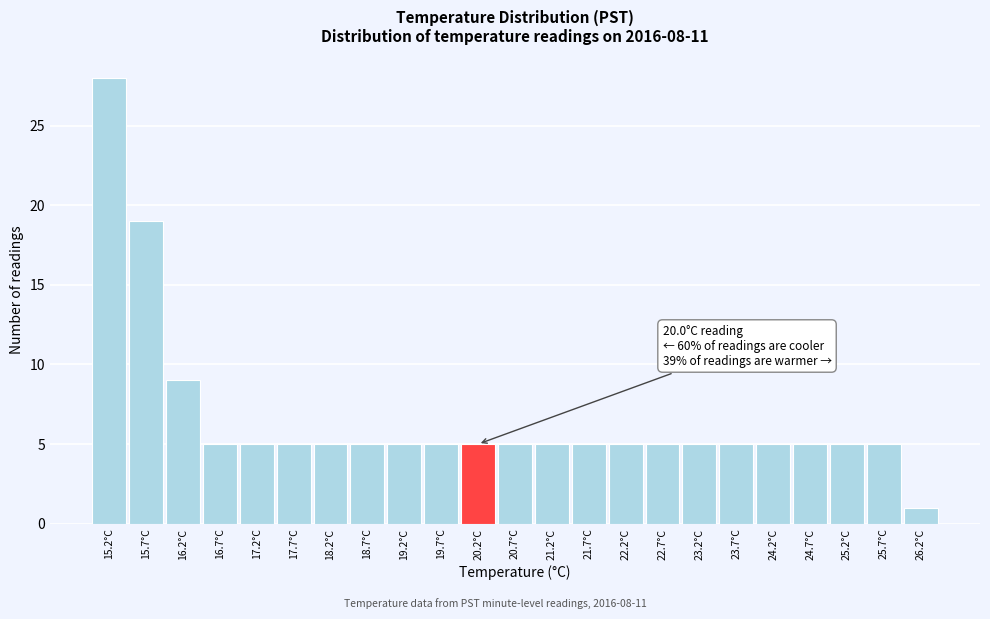

Which range on the x-axis has the tallest bar?

14.95 to 15.45